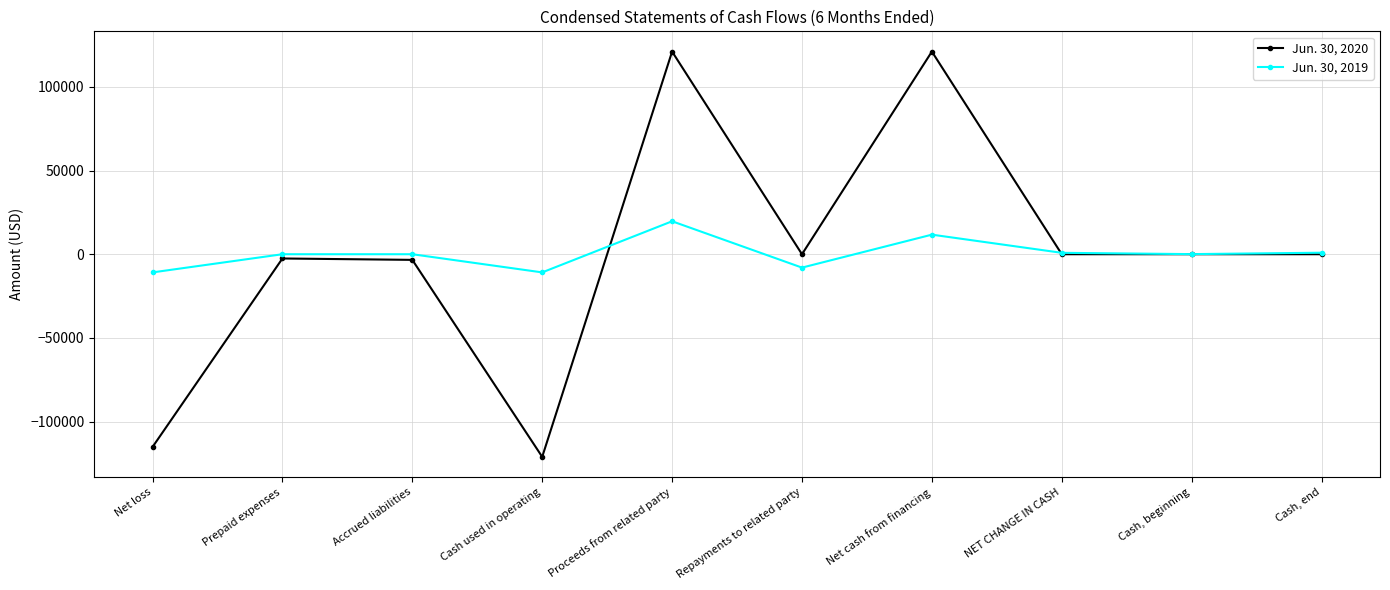

In Jun. 30, 2020, how many points are higher than both neighbors (excluding endpoints)?

3